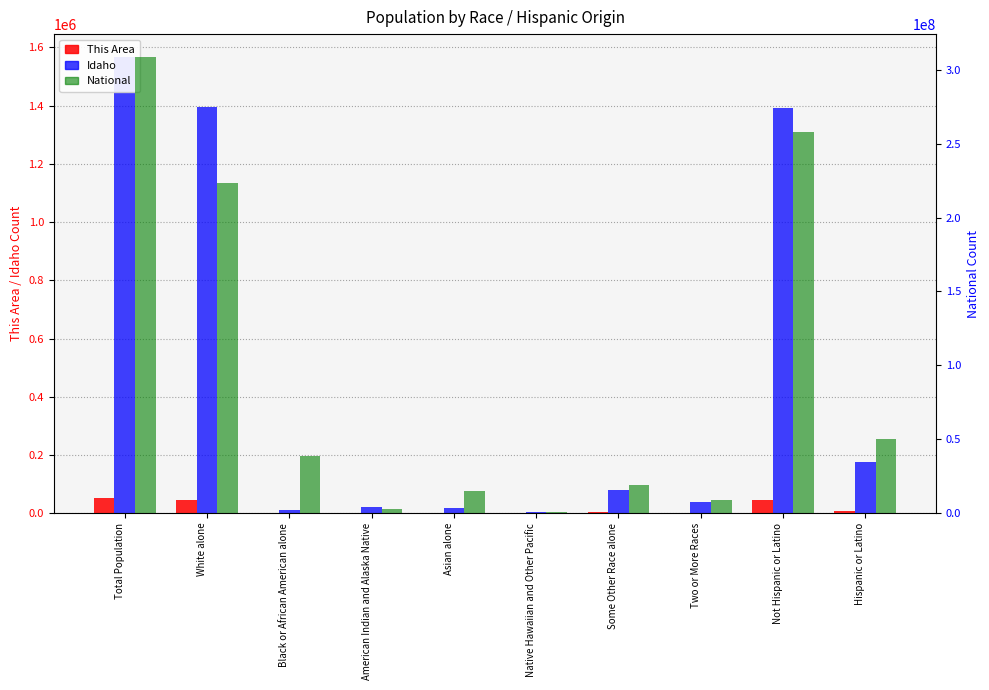

Is it true that This Area equals 16685 at Total Population?

False